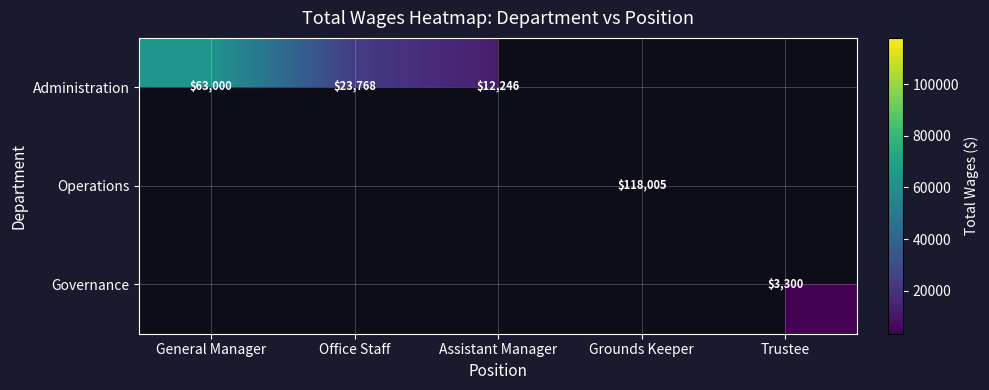

How many categories are shown in the chart?

5